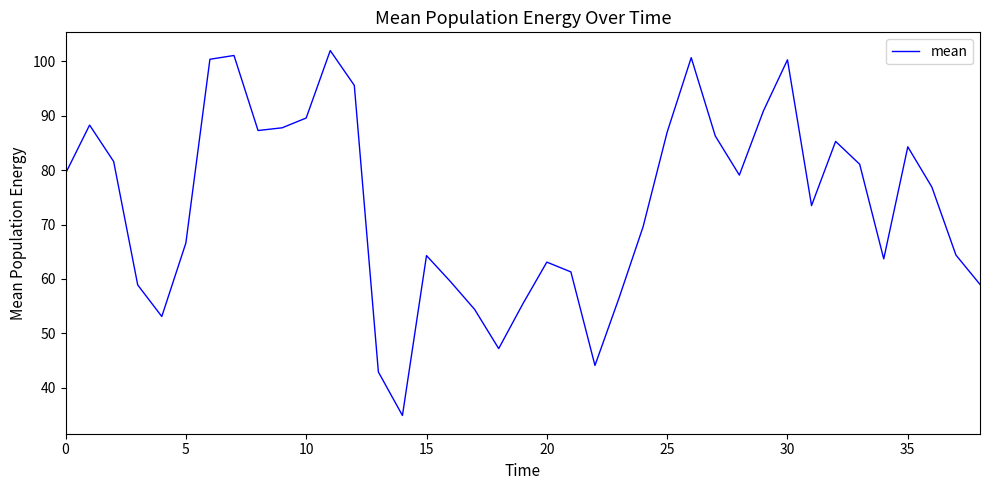

What is the minimum value shown in the chart?

34.9